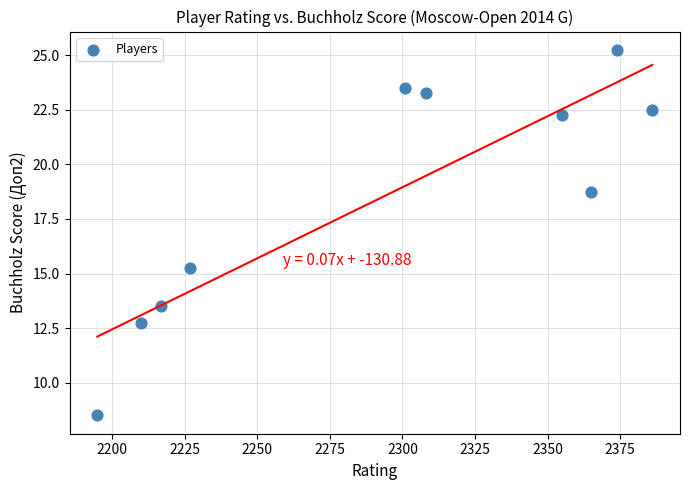

What is the average X value?

2293.8